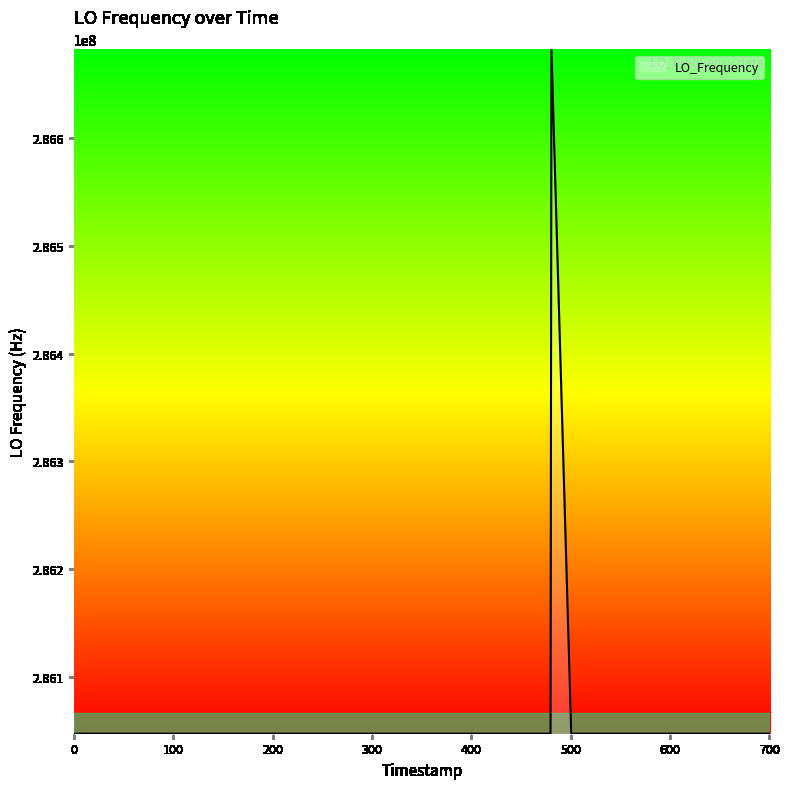

What is the maximum value shown in the chart?

286682709.4